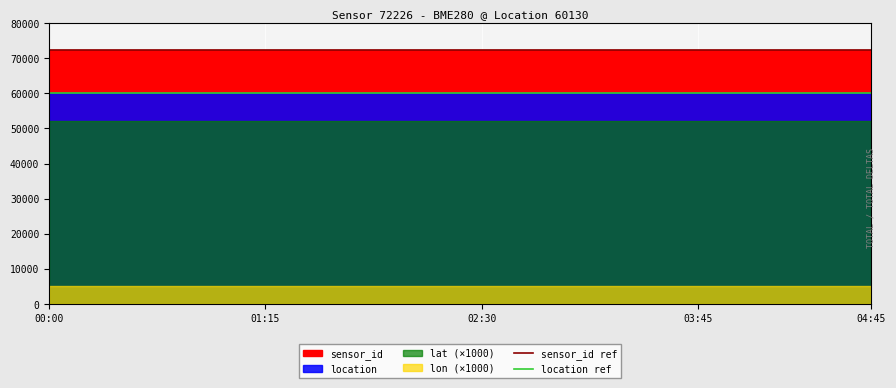

How many lines are shown in the chart?

2